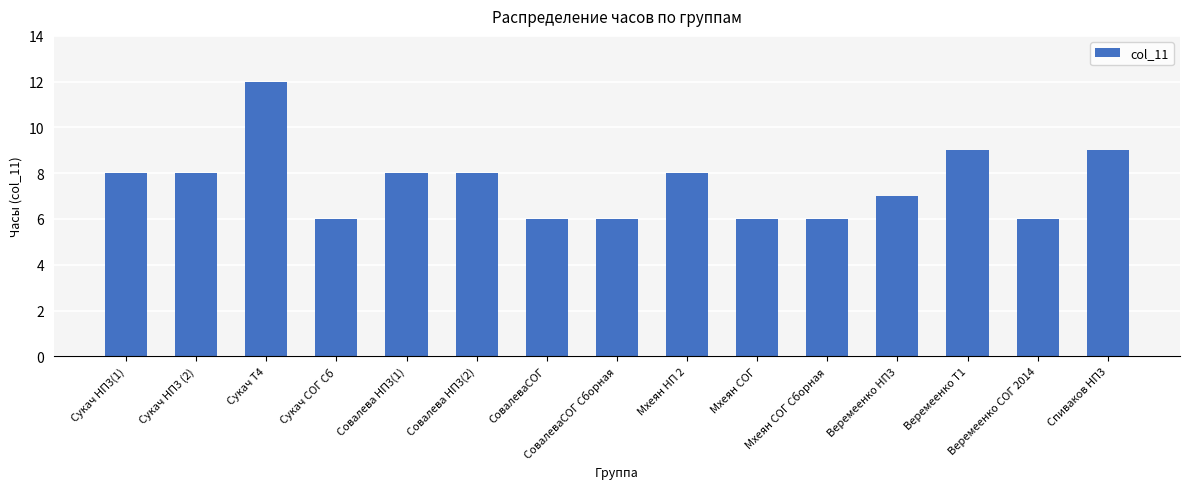

How many bars are there in total?

15